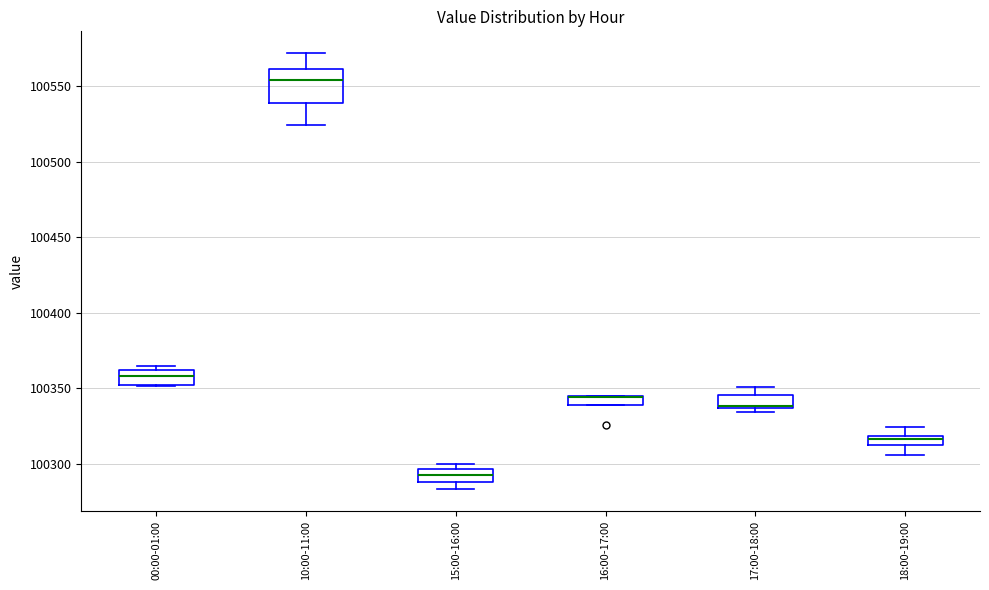

Where is the lower edge of the box for 16:00-17:00 on the y-axis? The values are not printed on the chart, so give them approximately, as read against the axis.

100340